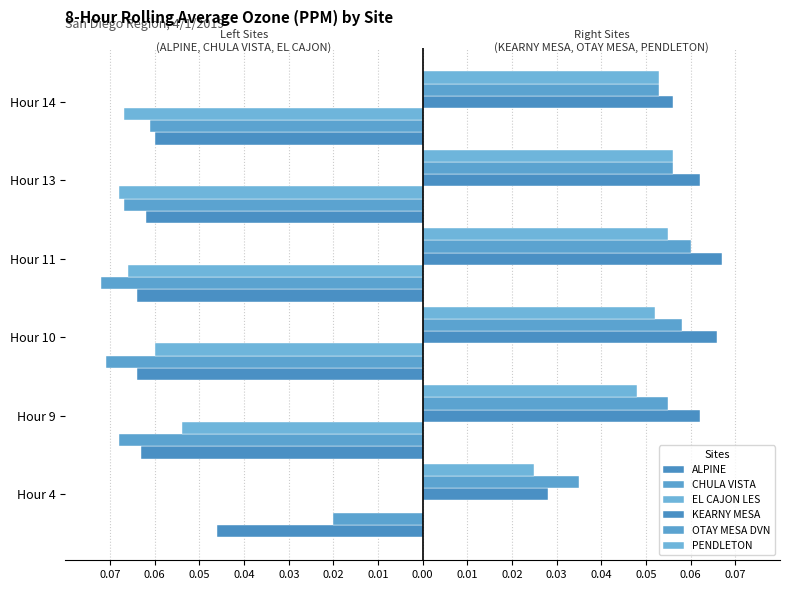

What are all the series names shown in the legend?

ALPINE, CHULA VISTA, EL CAJON LES, KEARNY MESA, OTAY MESA DVN, PENDLETON